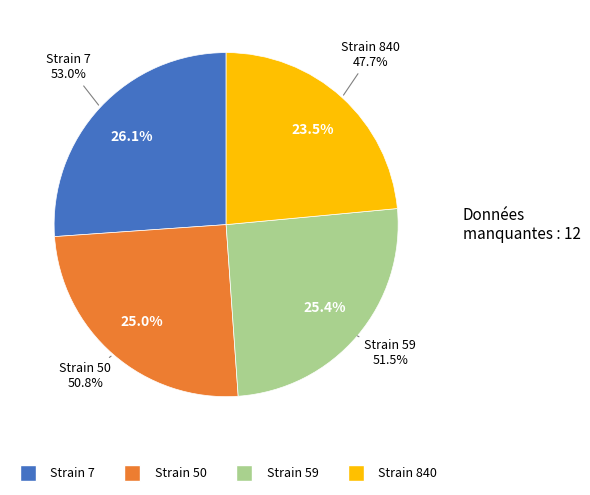

To the nearest percent, what portion does 7 represent?

26%